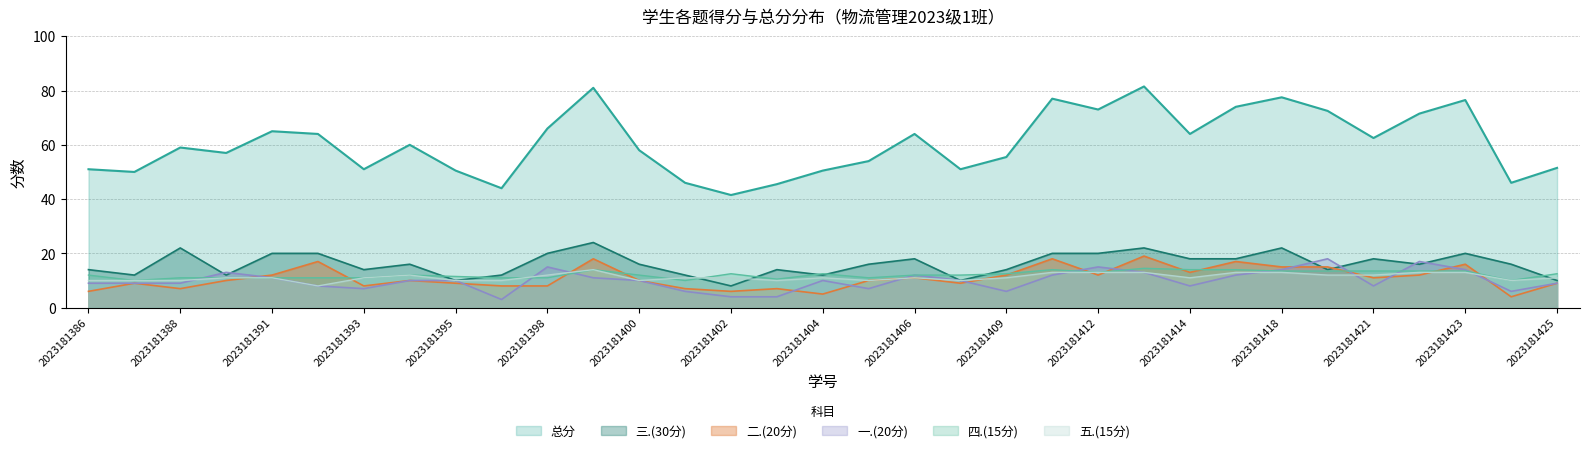

What is the average value of the 三.(30分) series?

16.1